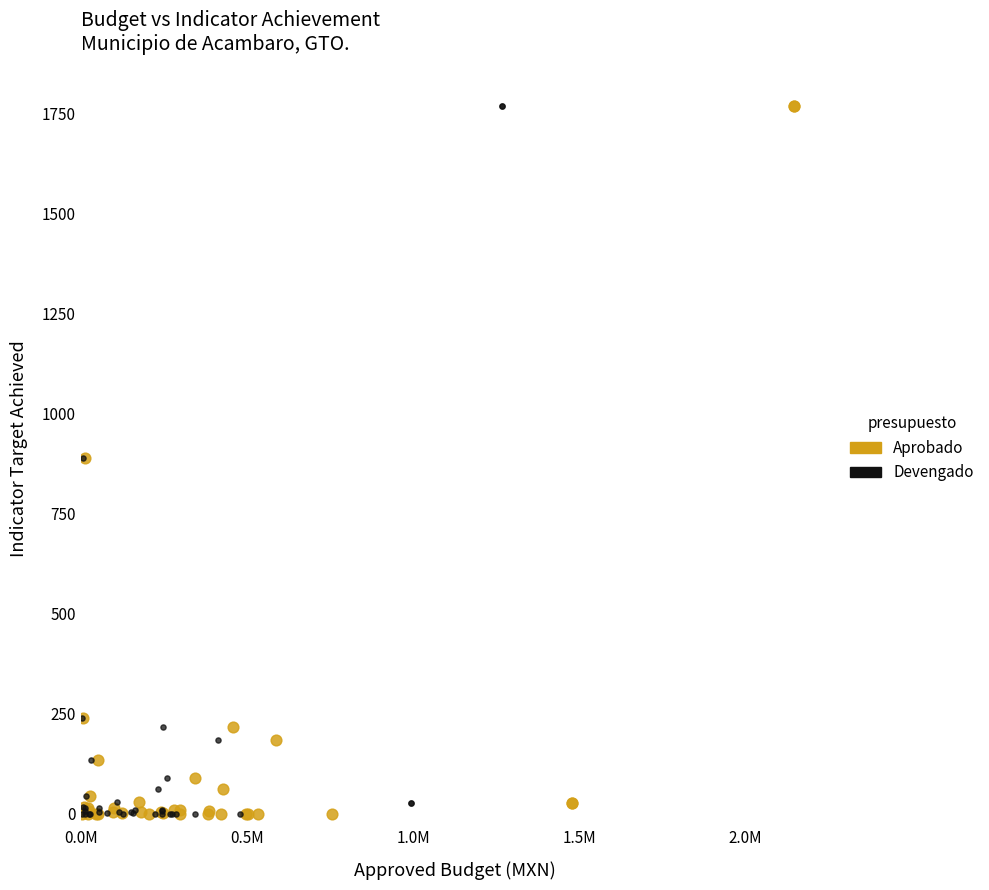

What are all the series names shown in the legend?

Aprobado, Devengado